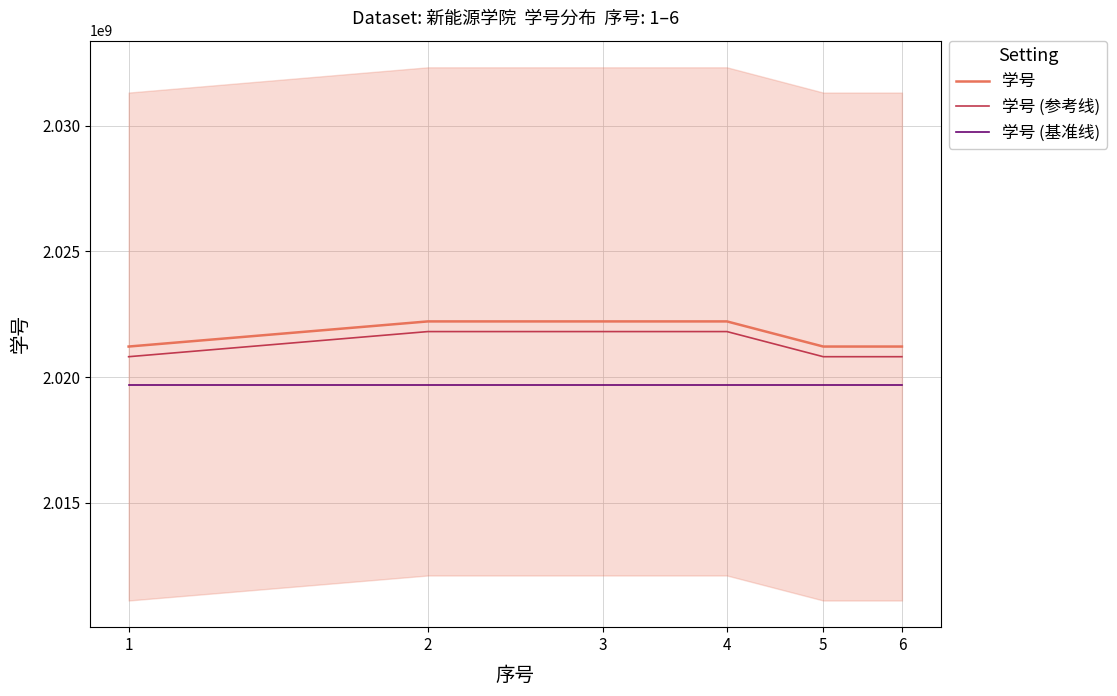

Is it true that 学号 (参考线) equals 2021808119.5 at 4?

True